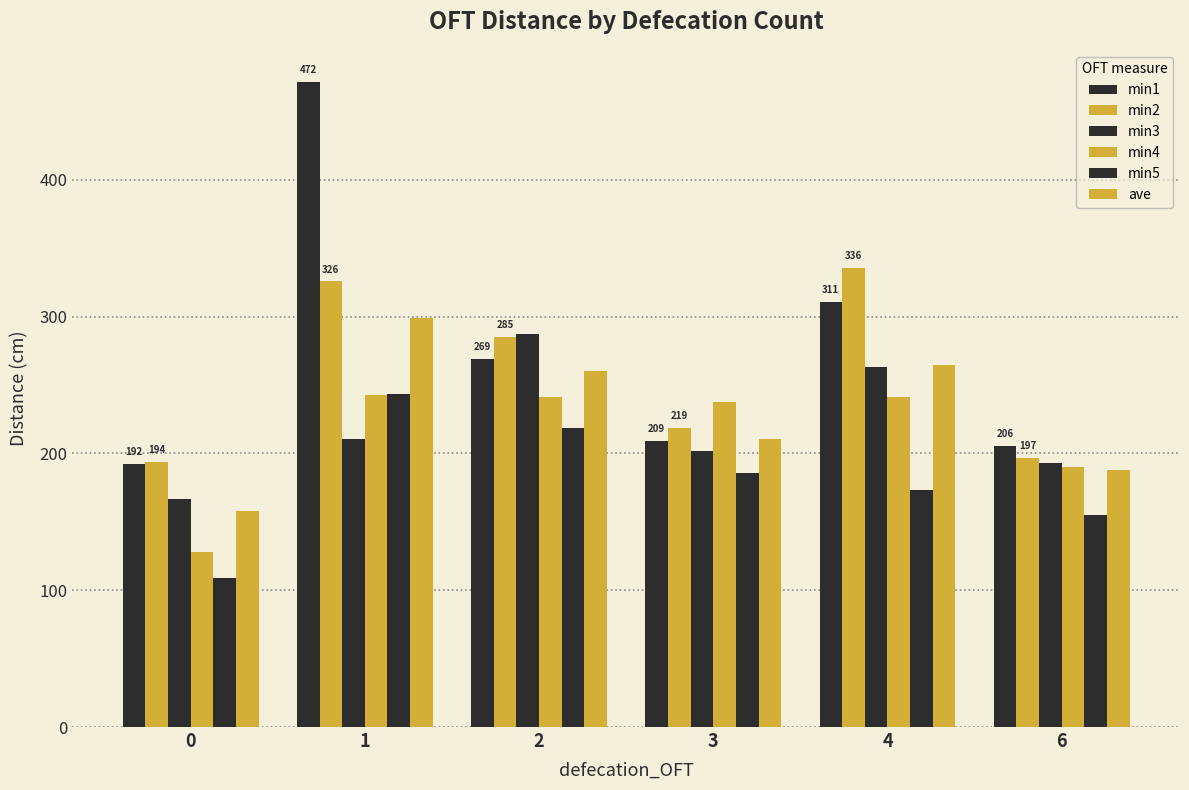

Where is min5 nearest to the value 176?

4